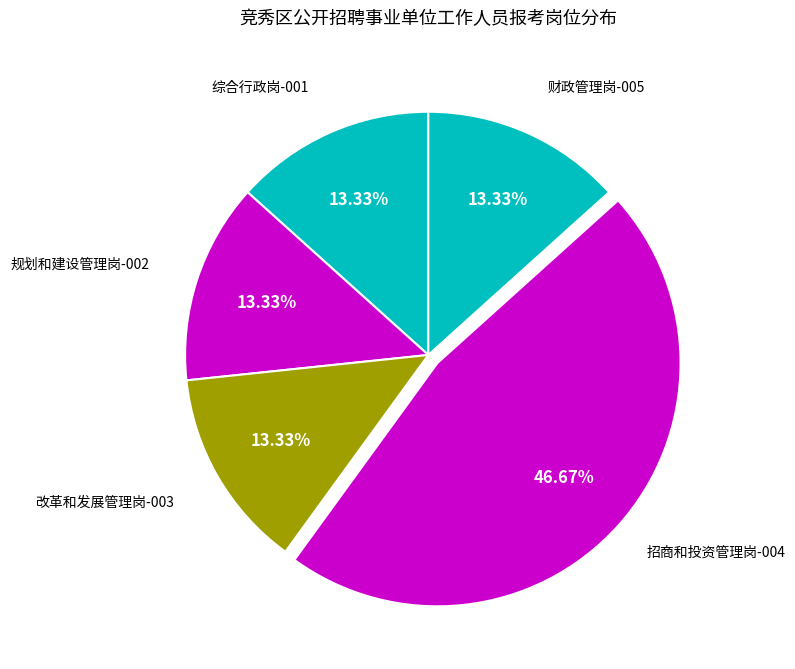

Is it true that 财政管理岗-005 is 13% of the pie?

True